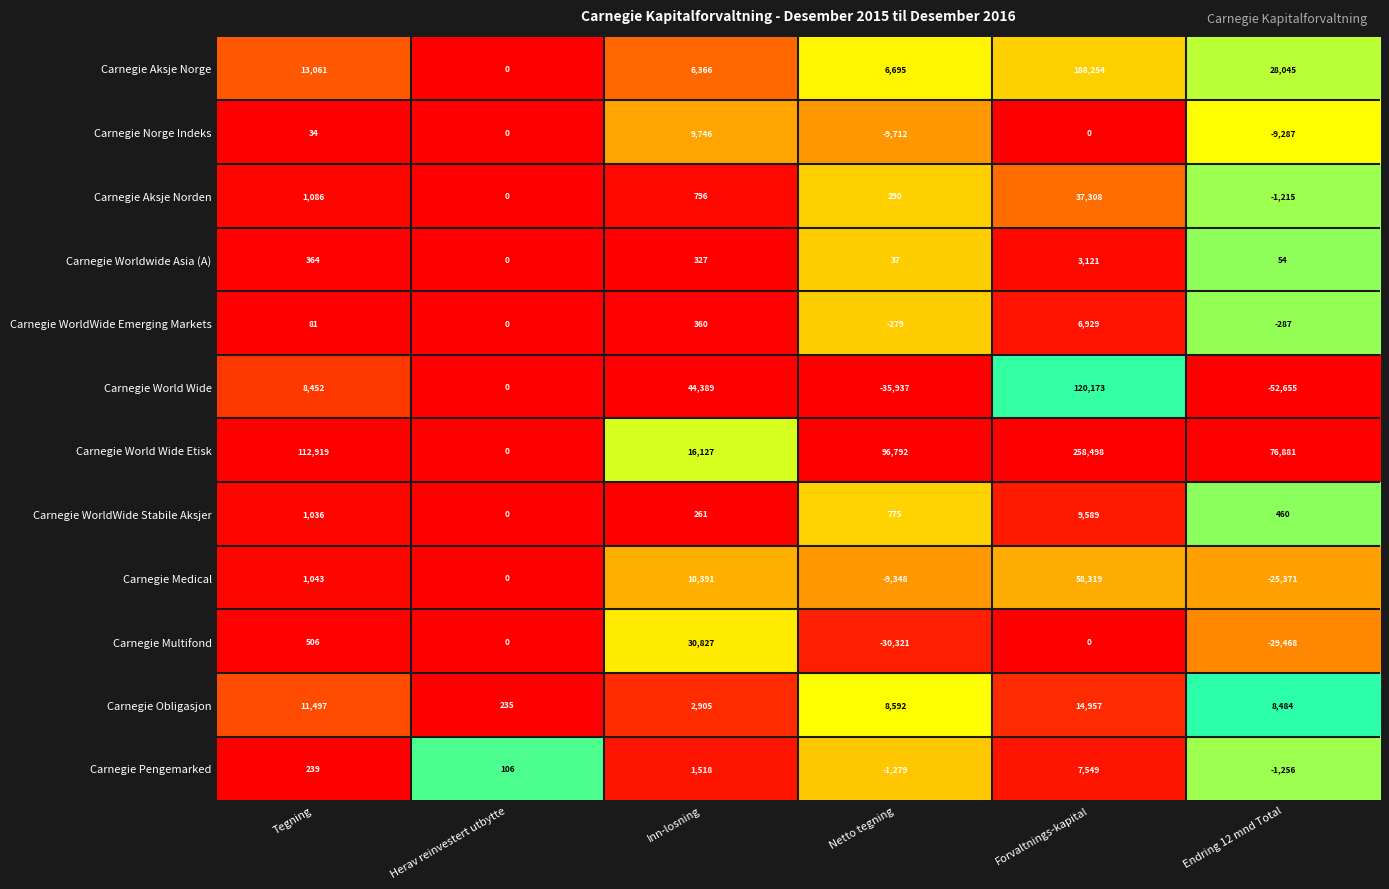

At which category does the chart reach its peak across all series?

Forvaltnings-kapital